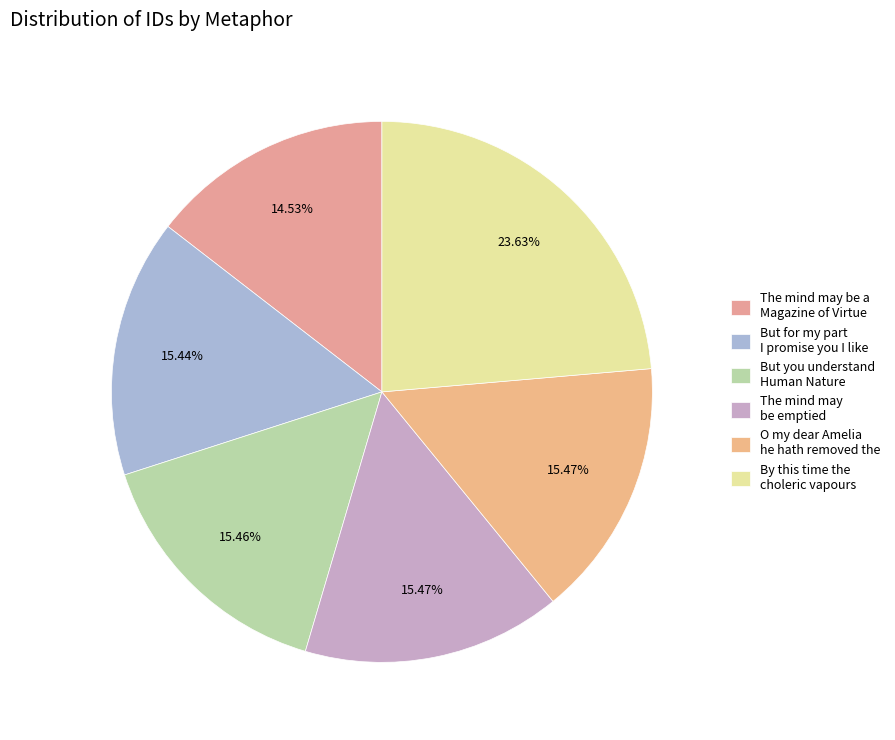

Is there a majority slice in this chart?

No